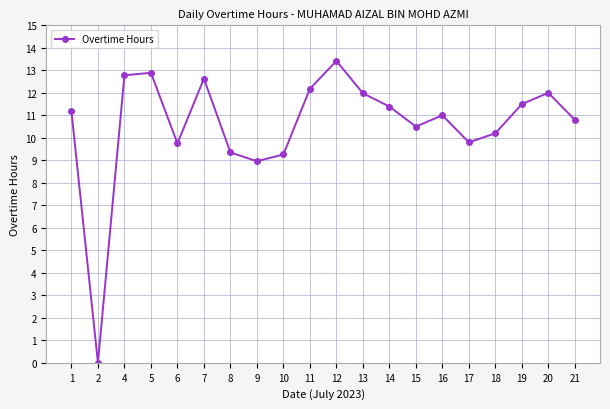

What is the change in value from 1 to 10?

-1.9